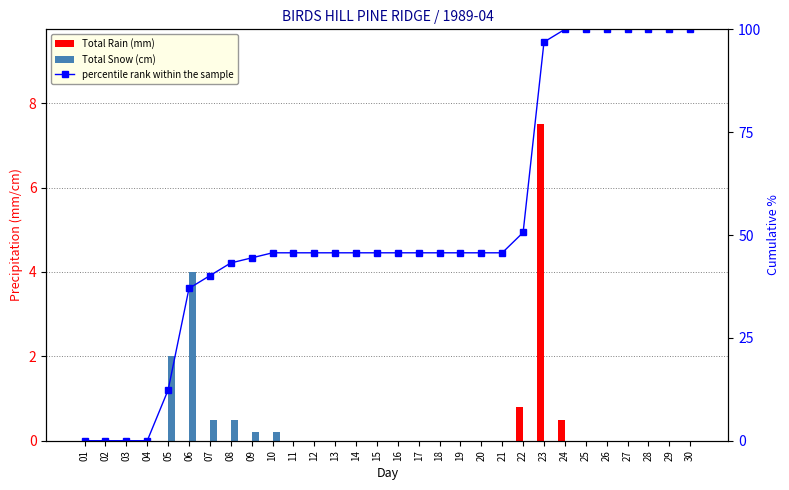

Between 19 and 21, which series saw the biggest shift?

Total Rain (mm)